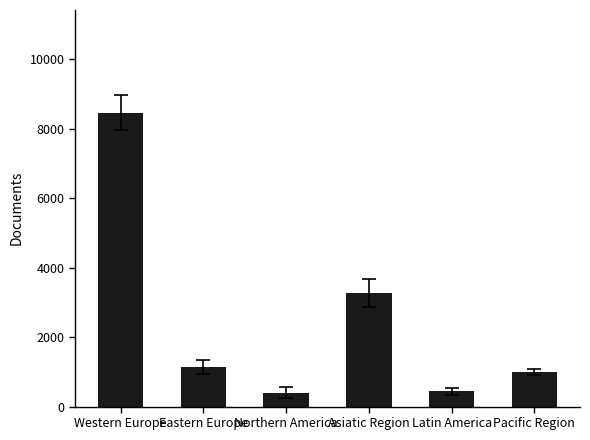

Is it true that the value at Pacific Region is 476?

False